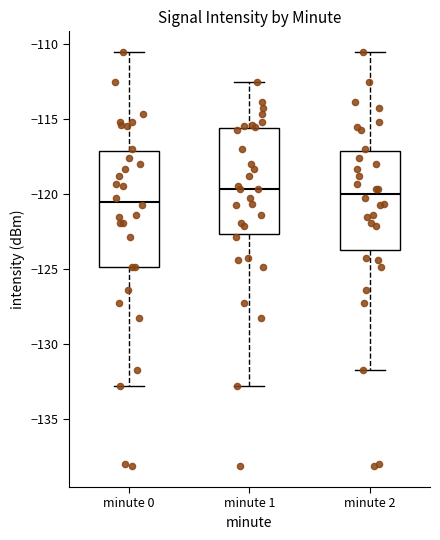

Which box is the tallest, from its lower edge to its upper edge?

minute 0